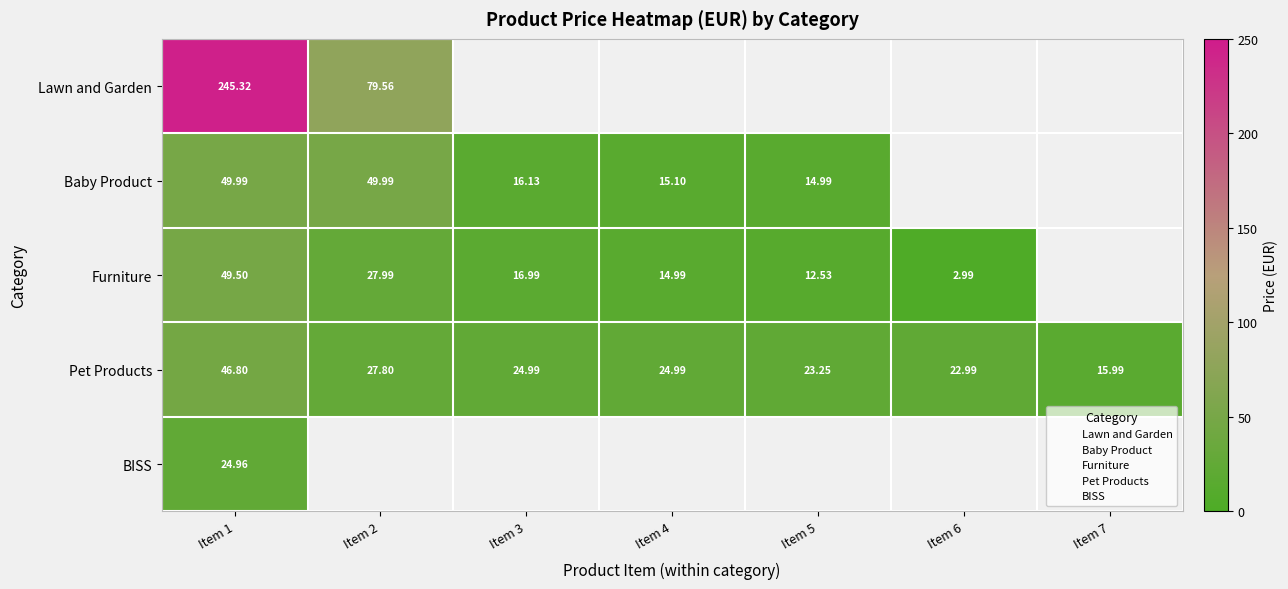

What is the difference between the Baby Product values at Item 3 and Item 1?

33.9